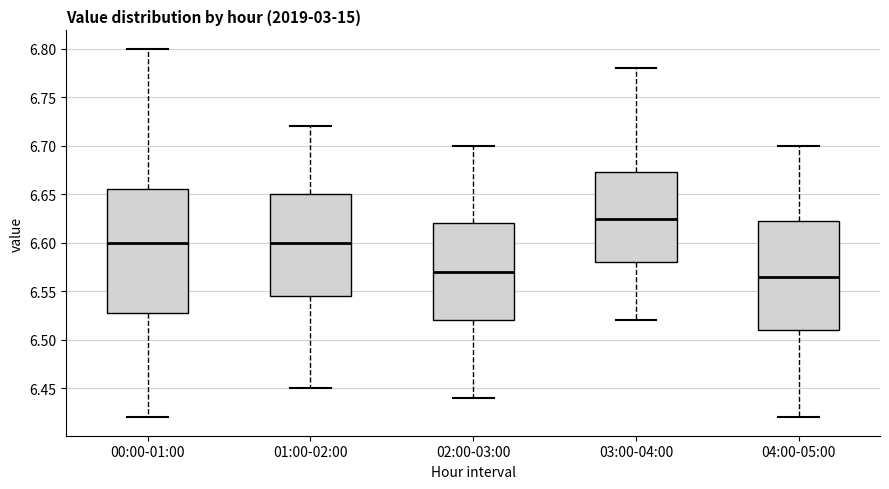

Which box has the highest median line?

03:00-04:00